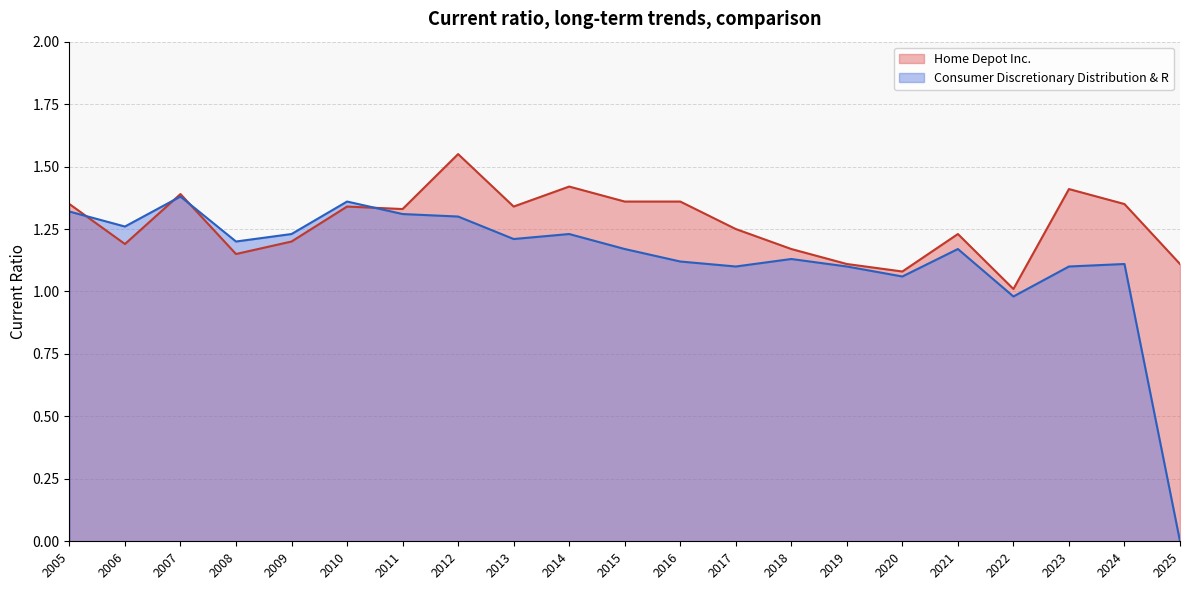

What is the total value across all series at 2017?

2.4